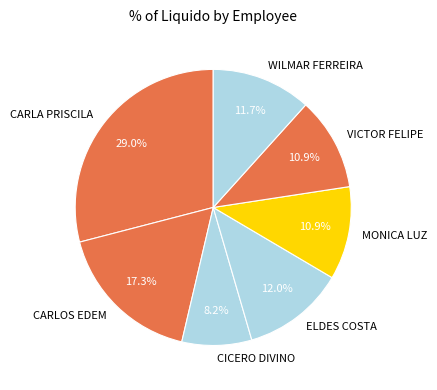

Count the number of slices in the pie.

7